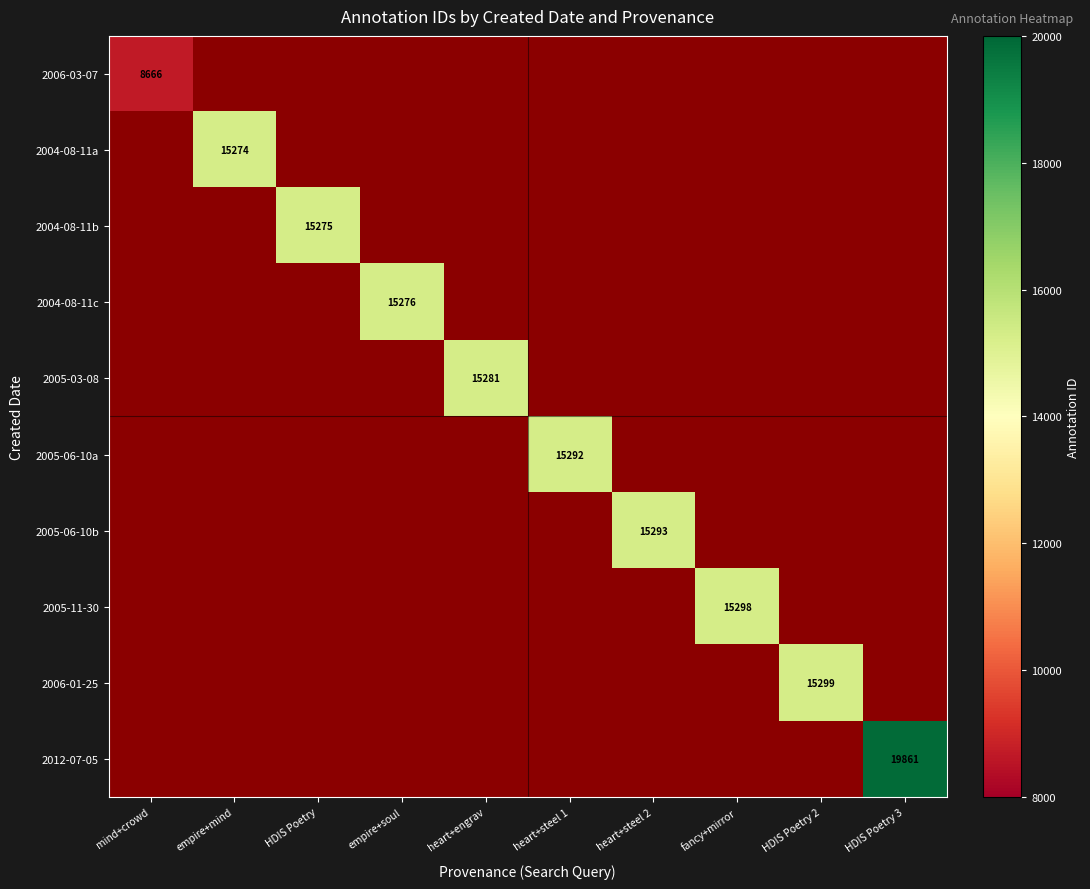

The 2005-11-30 series shows 15298 at fancy+mirror. True or false?

True